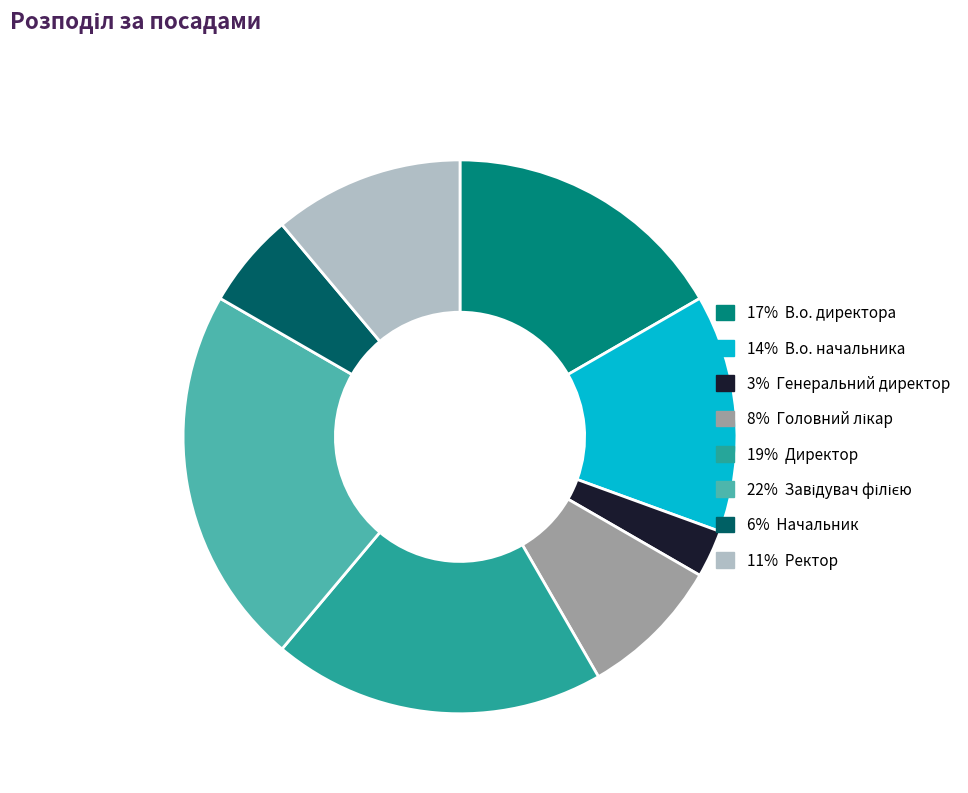

Does any single category account for the majority?

No